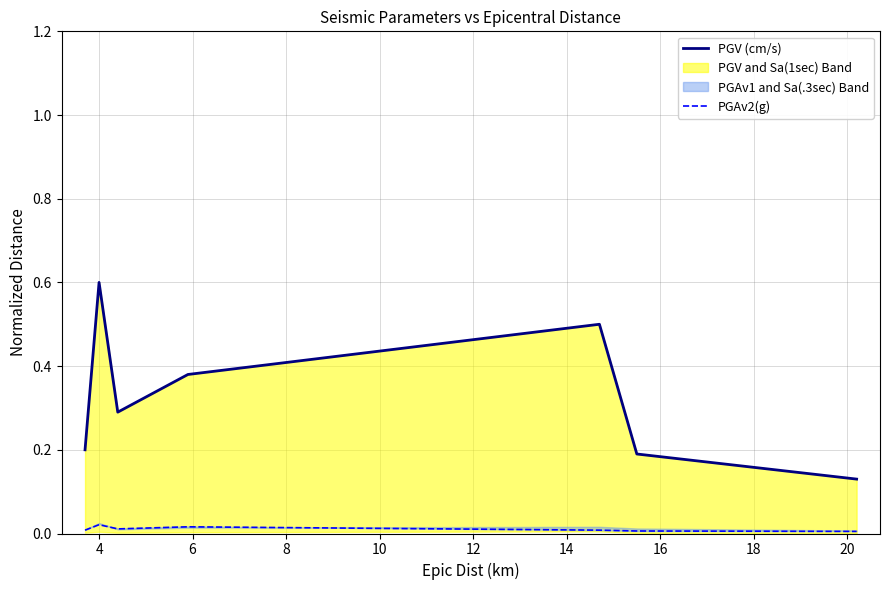

Does the chart have visible grid lines?

Yes